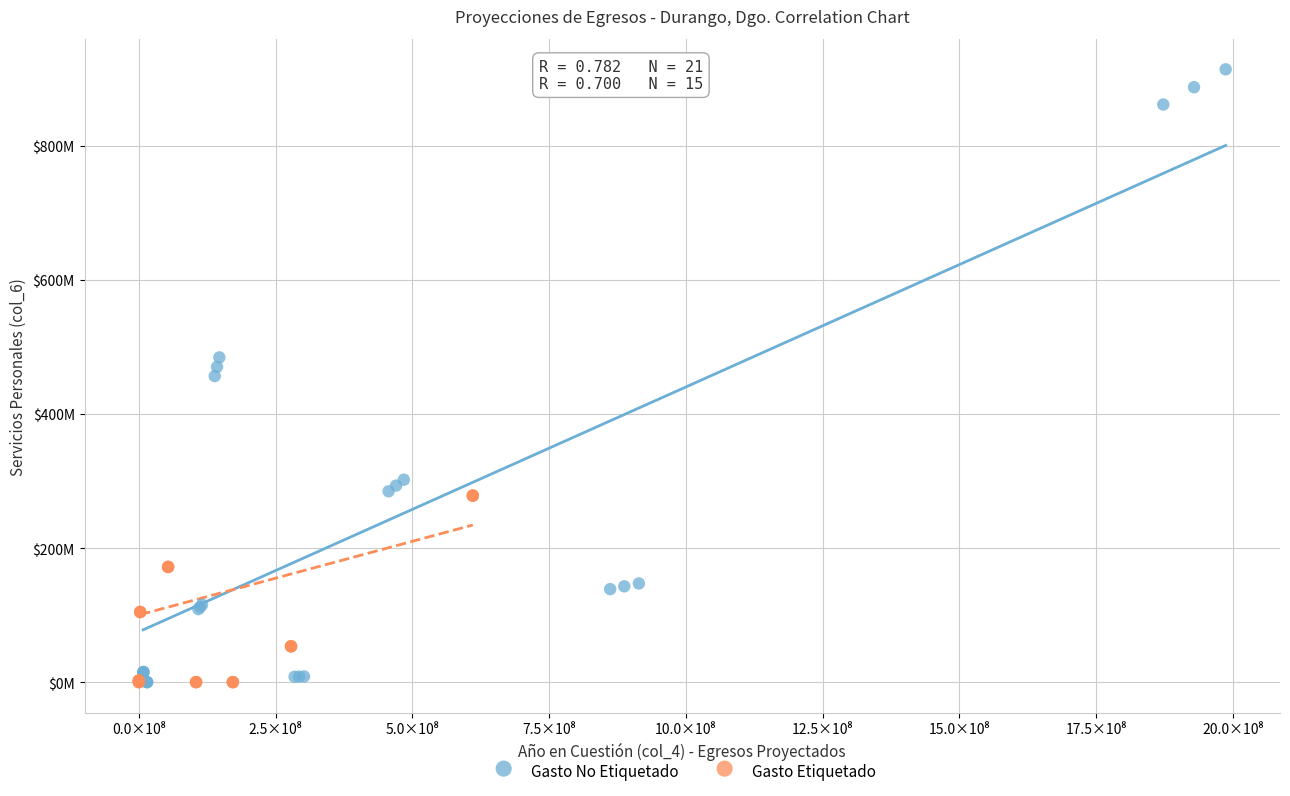

What are all the series names shown in the legend?

Gasto No Etiquetado, Gasto Etiquetado